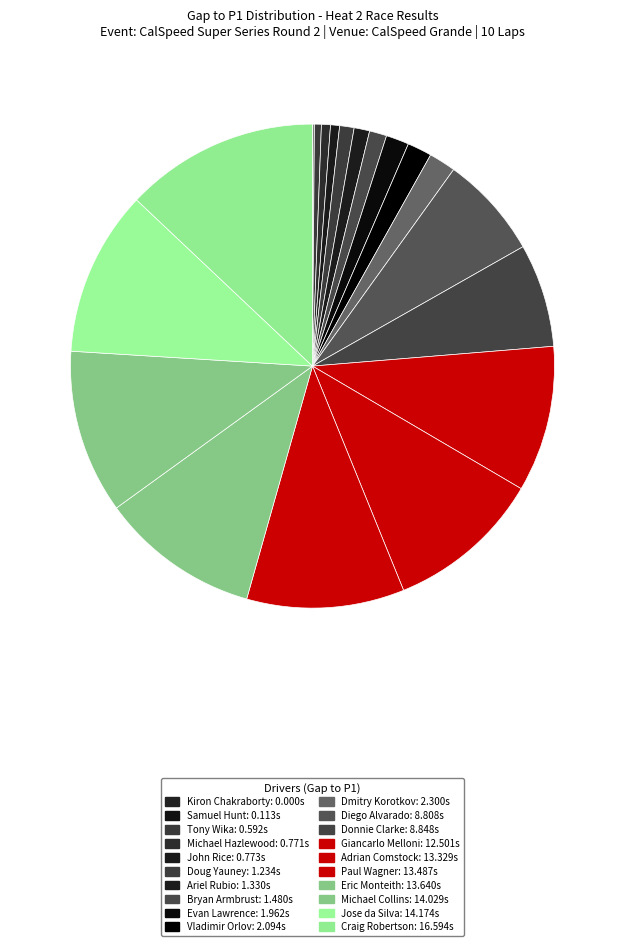

Between Michael Hazlewood and Bryan Armbrust, which is larger?

Bryan Armbrust